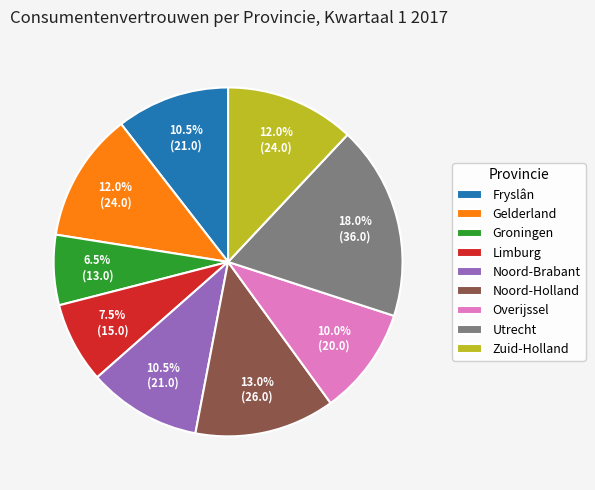

True or false: Gelderland accounts for 12% of the total.

True